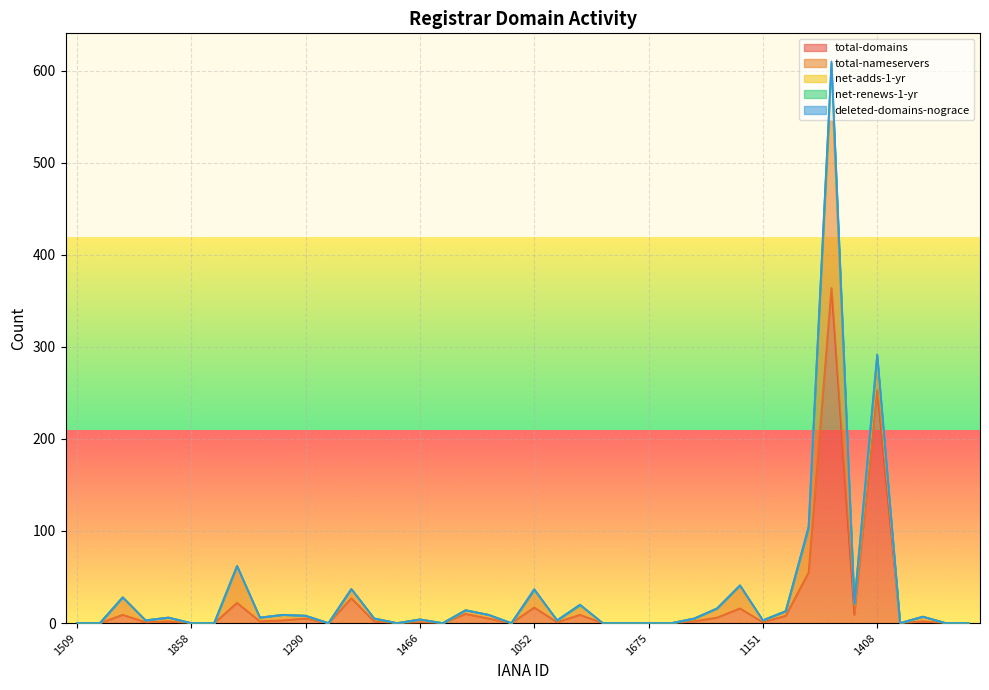

What is the spread (max minus min) of values at 1345?

362